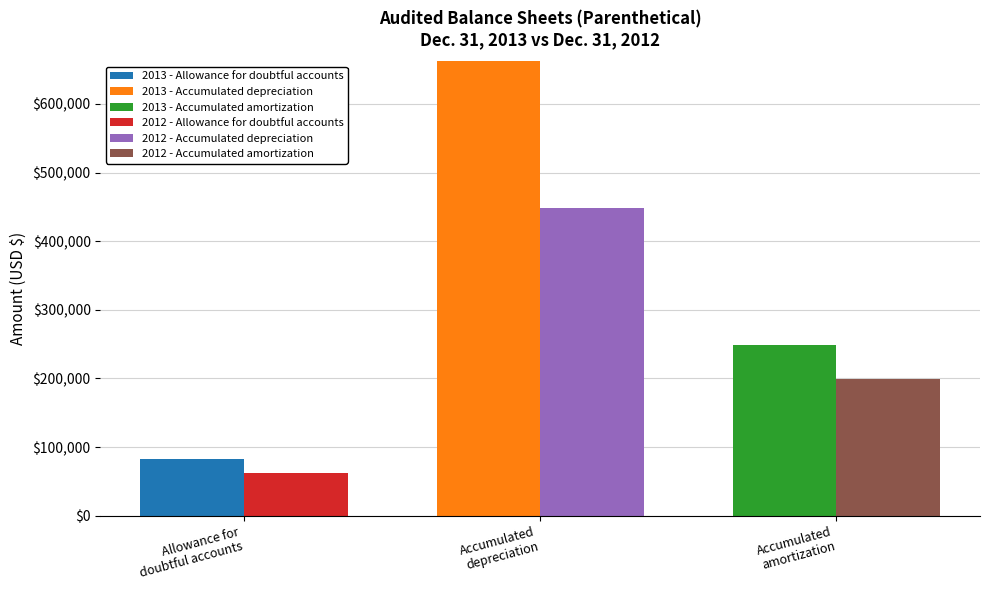

What is the sum of all 2012 - Accumulated depreciation values?

448302